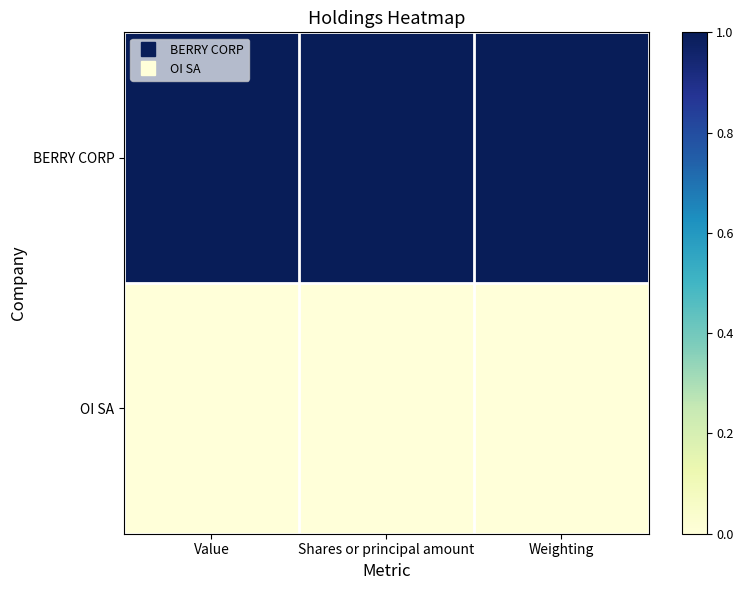

Reading left to right, extract all data points from this chart.

BERRY CORP: Value=1	Shares or principal amount=1	Weighting=1
OI SA: Value=0	Shares or principal amount=0	Weighting=0